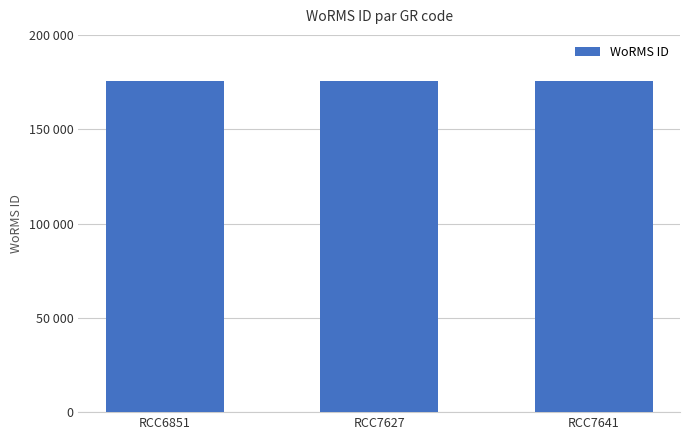

What is the smallest value displayed?

175582